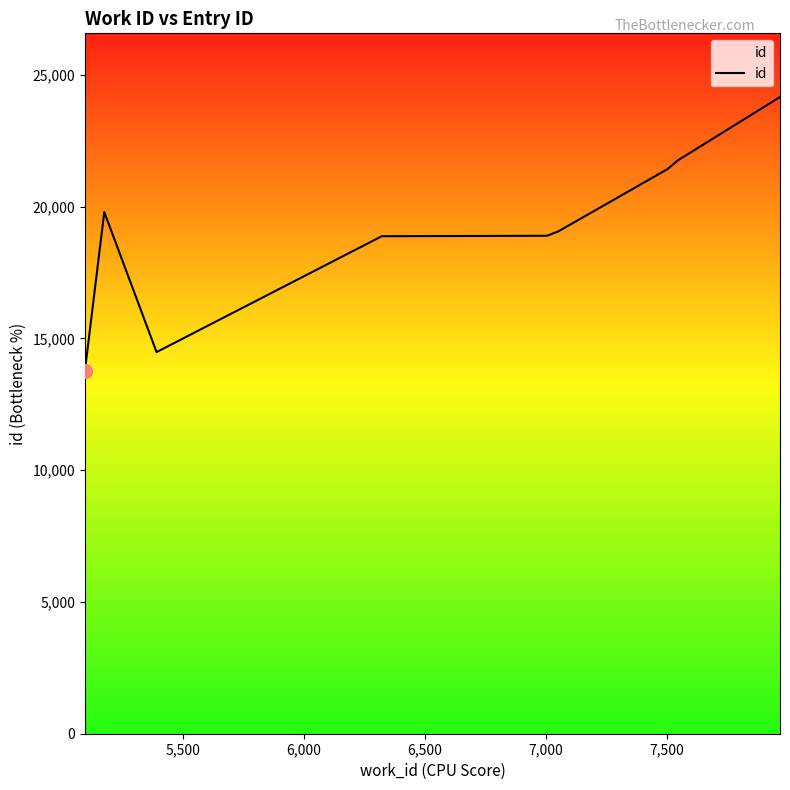

True or false: there are more than 0 points higher than both neighbors.

True